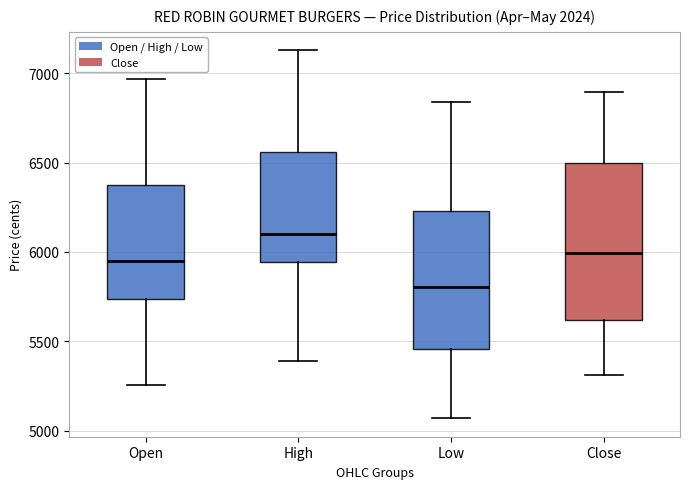

Reading left to right, read every box against the y-axis: the position of its median line, the range the box covers, and the ends of its whiskers. The values are not printed on the chart, so give them approximately, as read against the axis.

Open: median 5950, box 5750 to 6400, whiskers 5250 to 6950
High: median 6100, box 5950 to 6550, whiskers 5400 to 7150
Low: median 5800, box 5450 to 6250, whiskers 5050 to 6850
Close: median 6000, box 5600 to 6500, whiskers 5300 to 6900